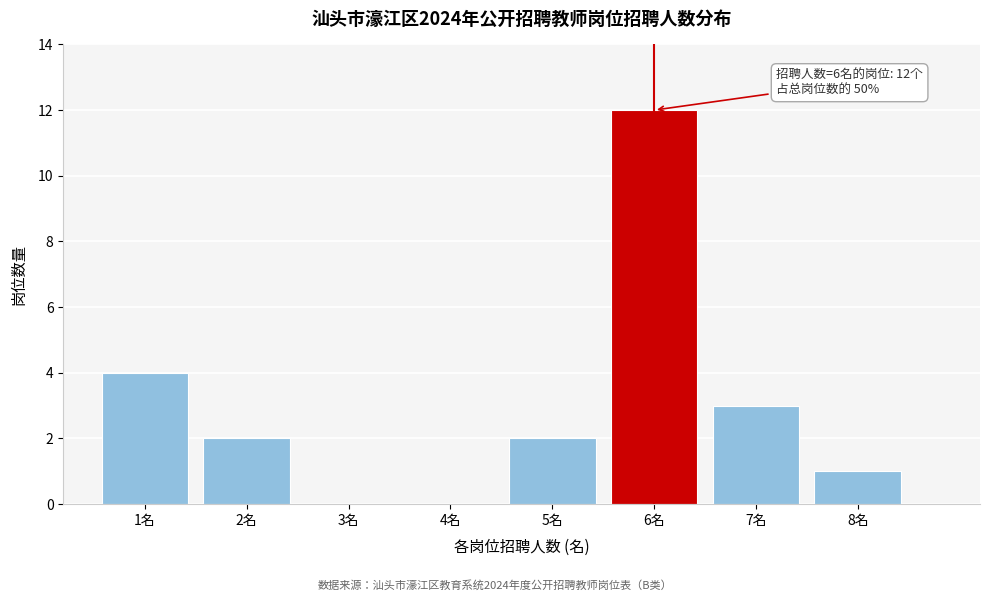

Over which range of the x-axis is the bar tallest?

5.5 to 6.5